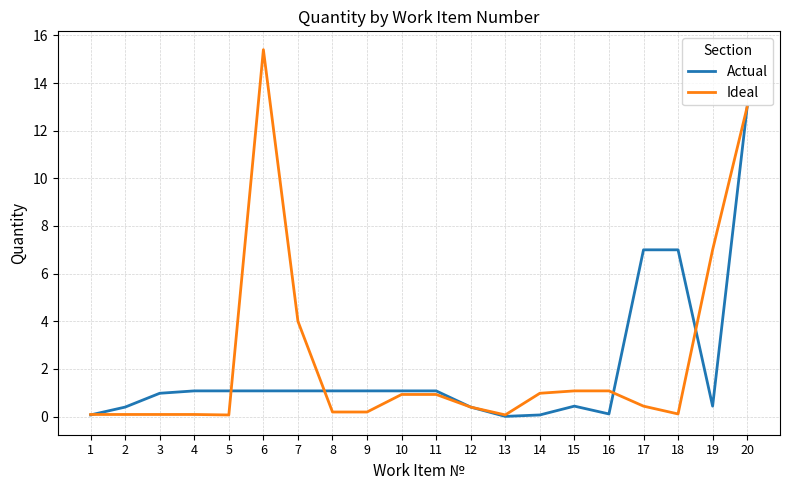

What is the greatest value displayed?

15.4